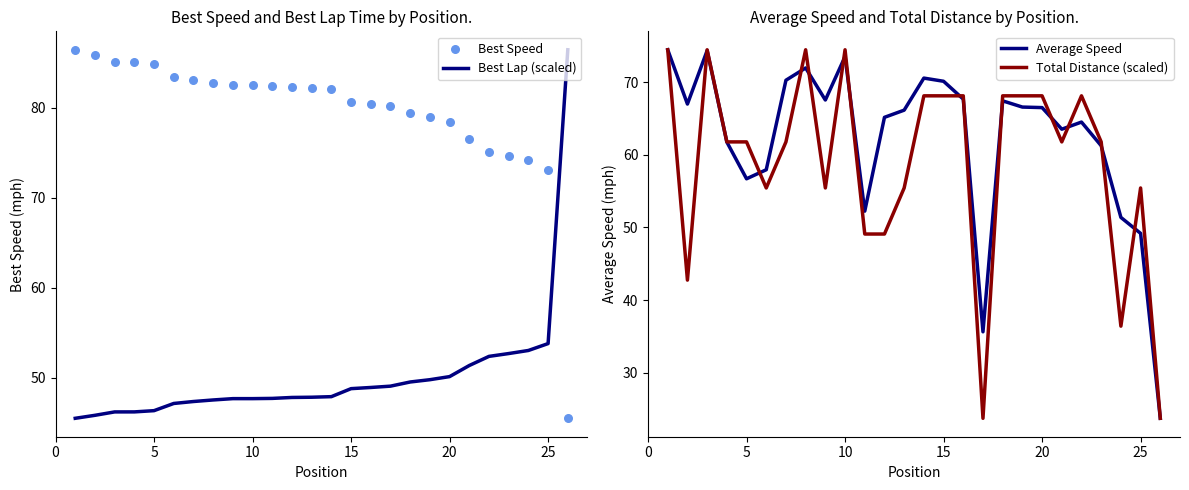

At how many categories does at least one series exceed 80?

18